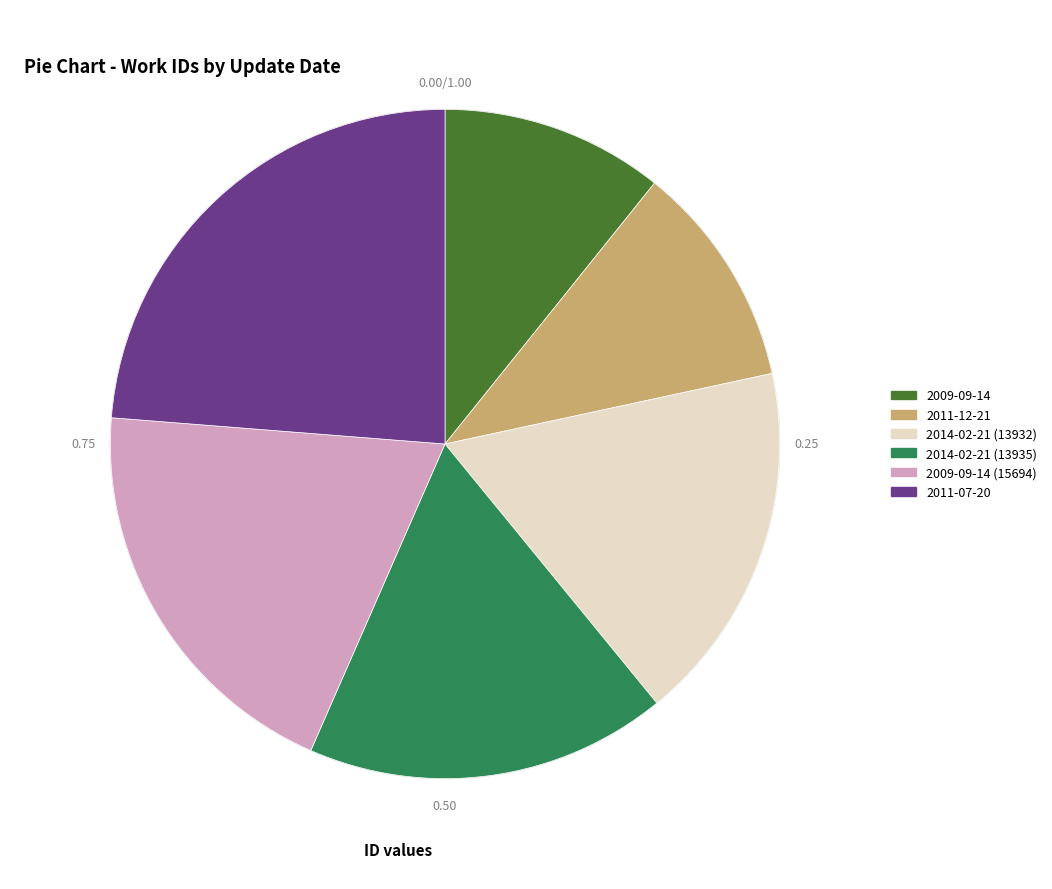

Does any single category account for the majority?

No